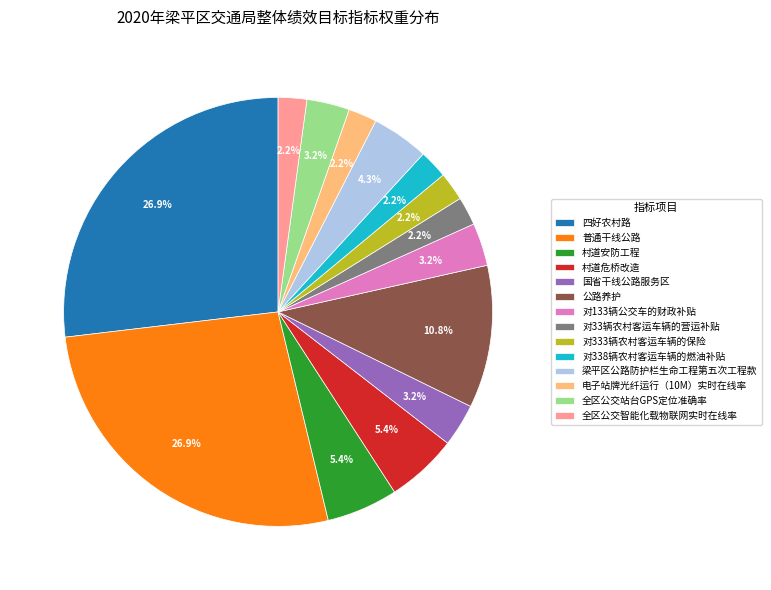

How many slices are in this pie chart?

14